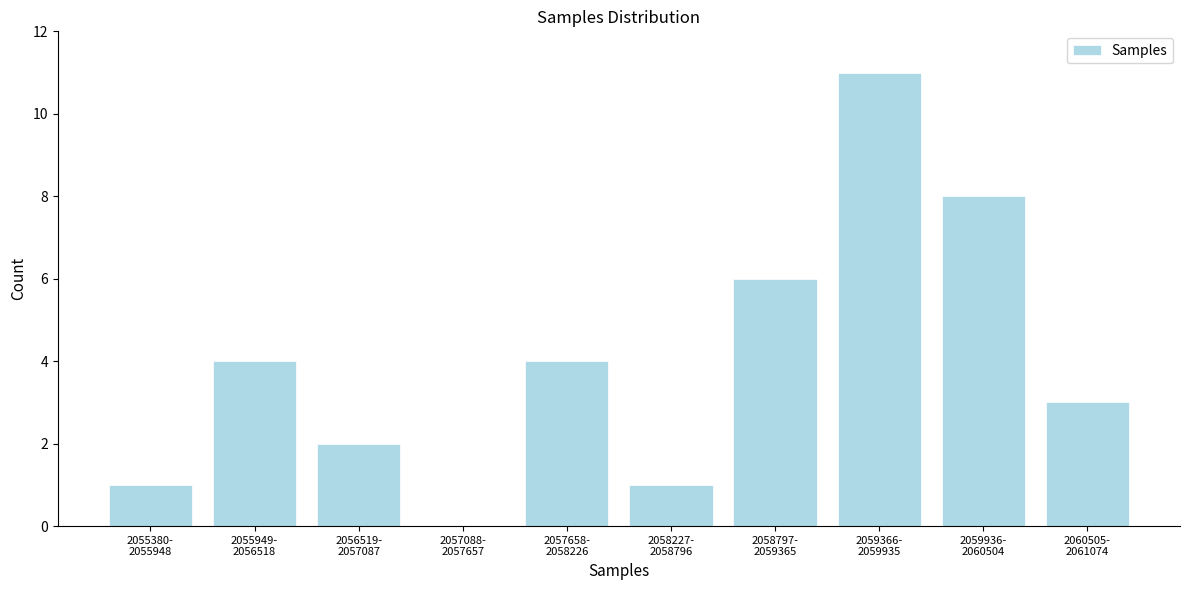

What is the maximum value shown in the chart?

11